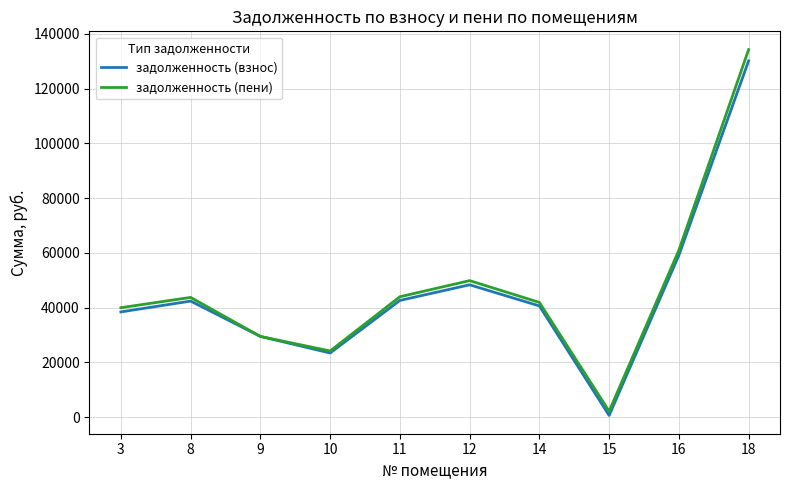

Is this an area chart (filled region under the line)?

No